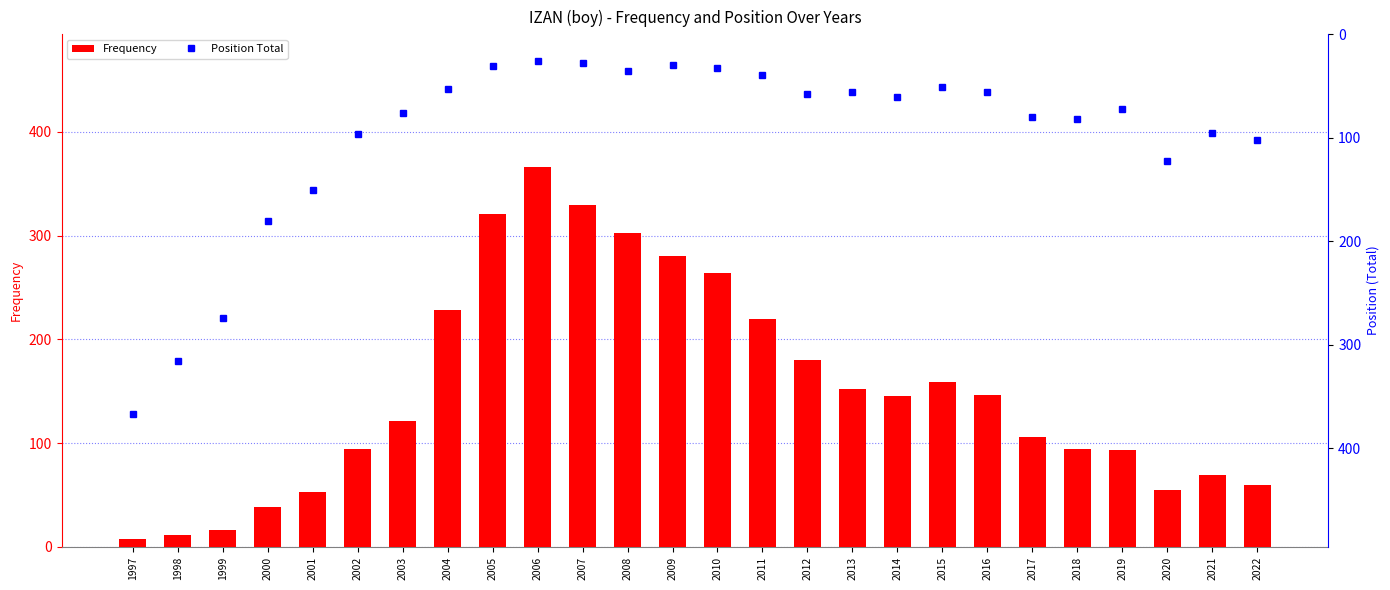

What is the spread (max minus min) of values at 2013?

96